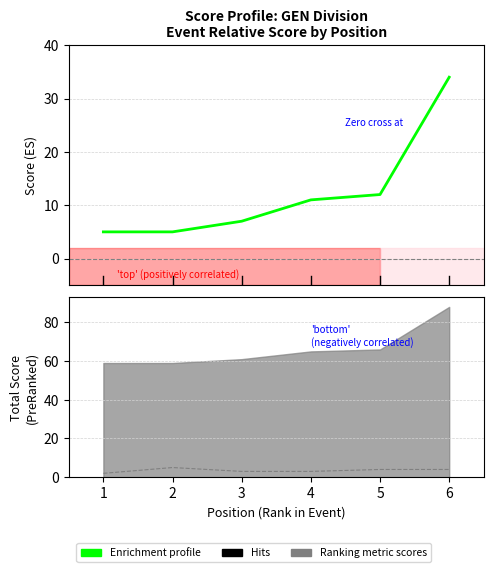

True or false: Enrichment profile and Hits intersect in this chart.

False